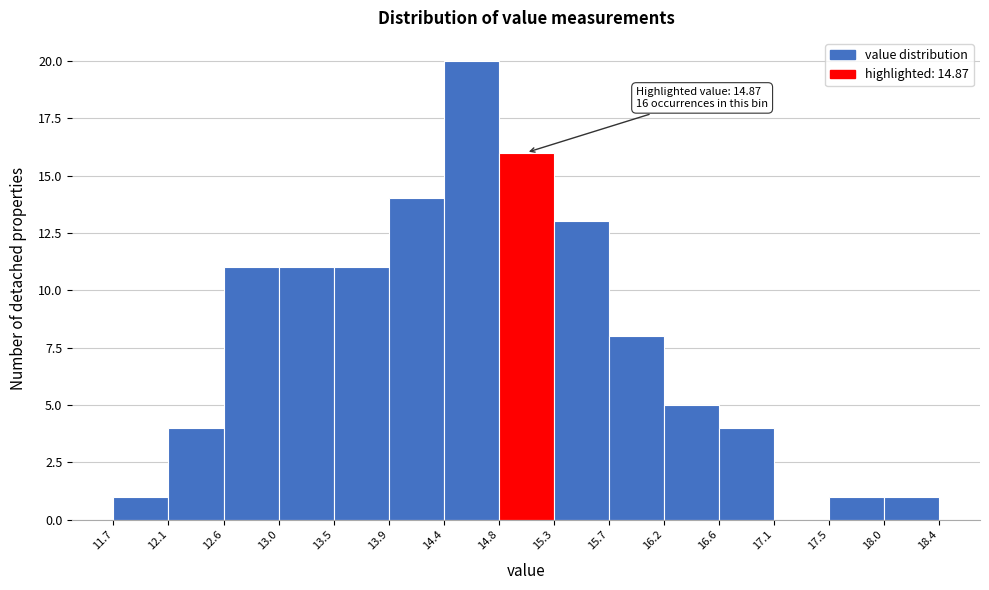

Which range on the x-axis has the tallest bar?

14.4 to 14.8